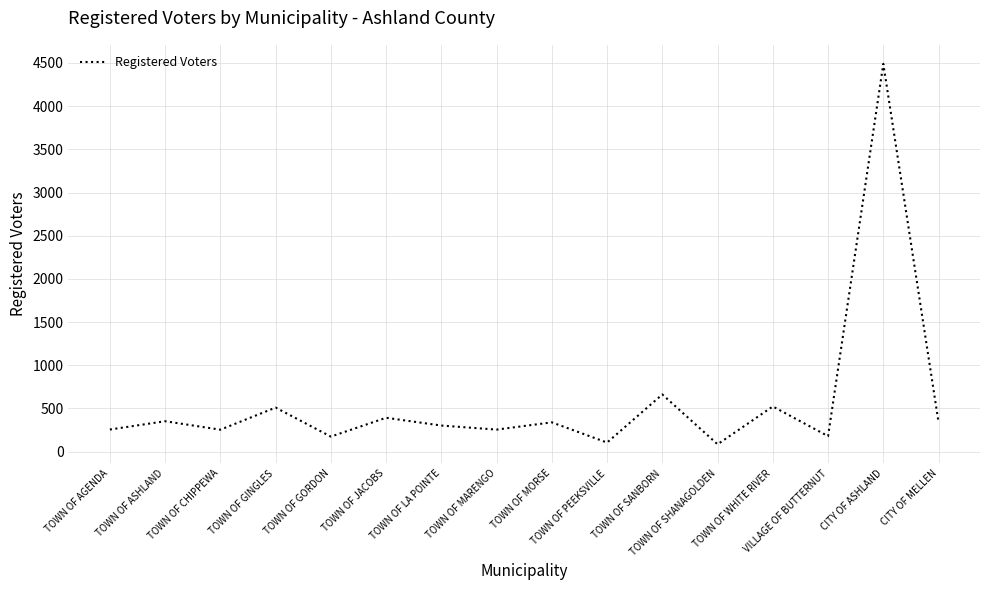

What is the difference between the maximum and minimum values?

4405